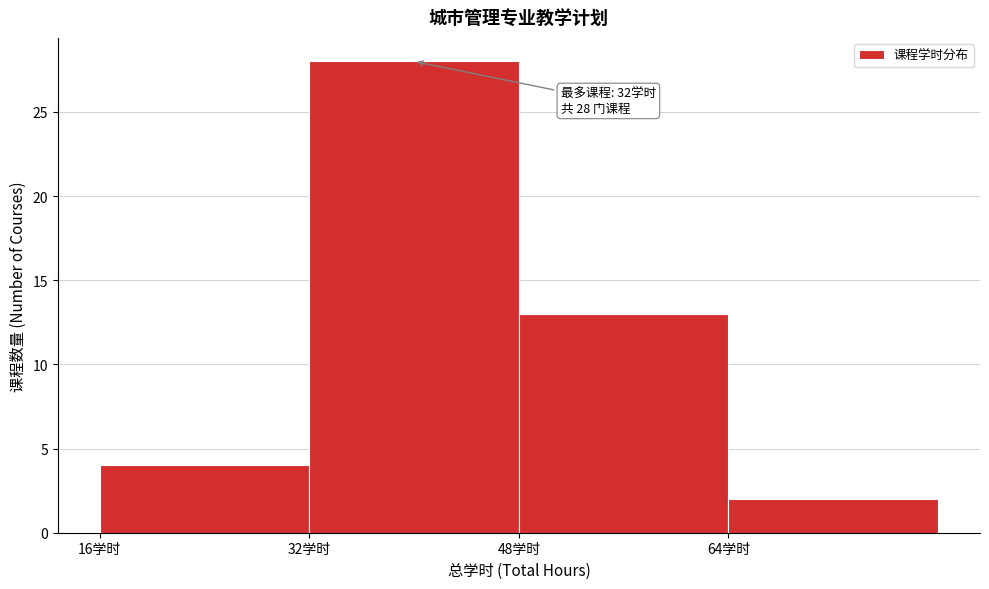

Which range on the x-axis has the tallest bar?

32 to 48